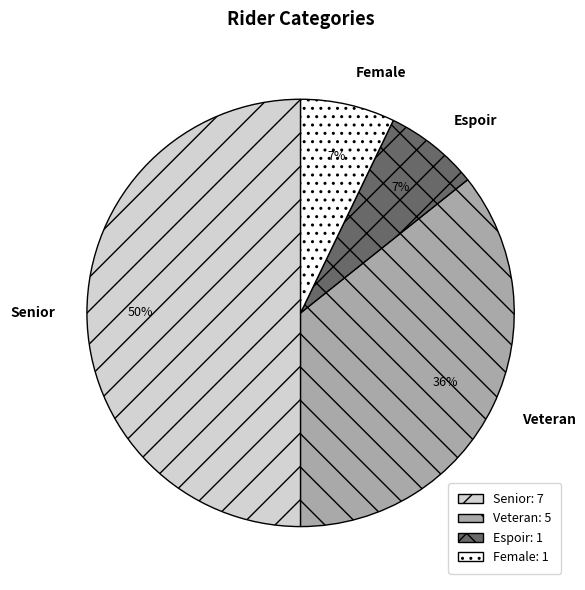

To the nearest percent, what is the difference between the Veteran and Female slice percentages?

29%